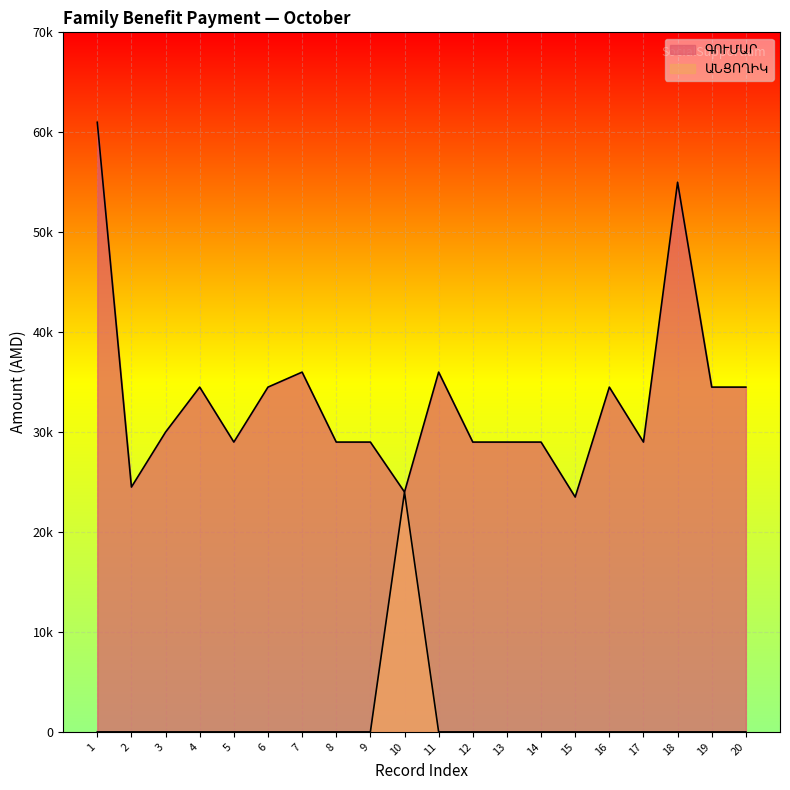

The value of ԱՆՑՈՂԻԿ at 18 is 11568. True or false?

False